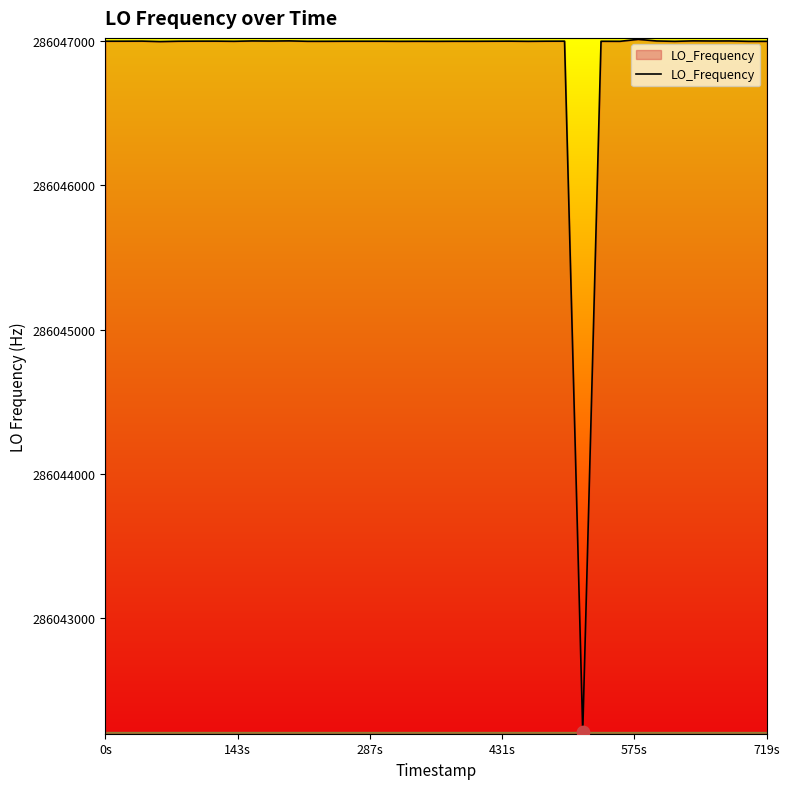

What is the smallest value displayed?

286042211.2